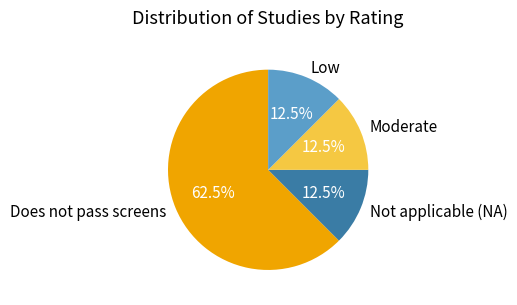

Which slice represents more than half of the pie?

Does not pass screens